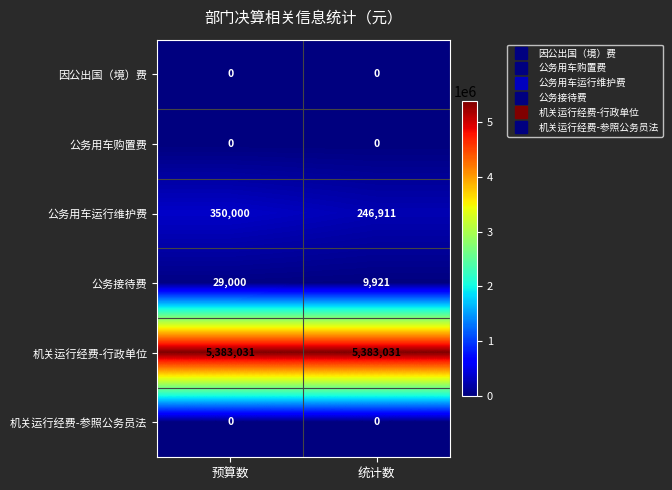

Is it true that 公务接待费 equals 5296 at 统计数?

False